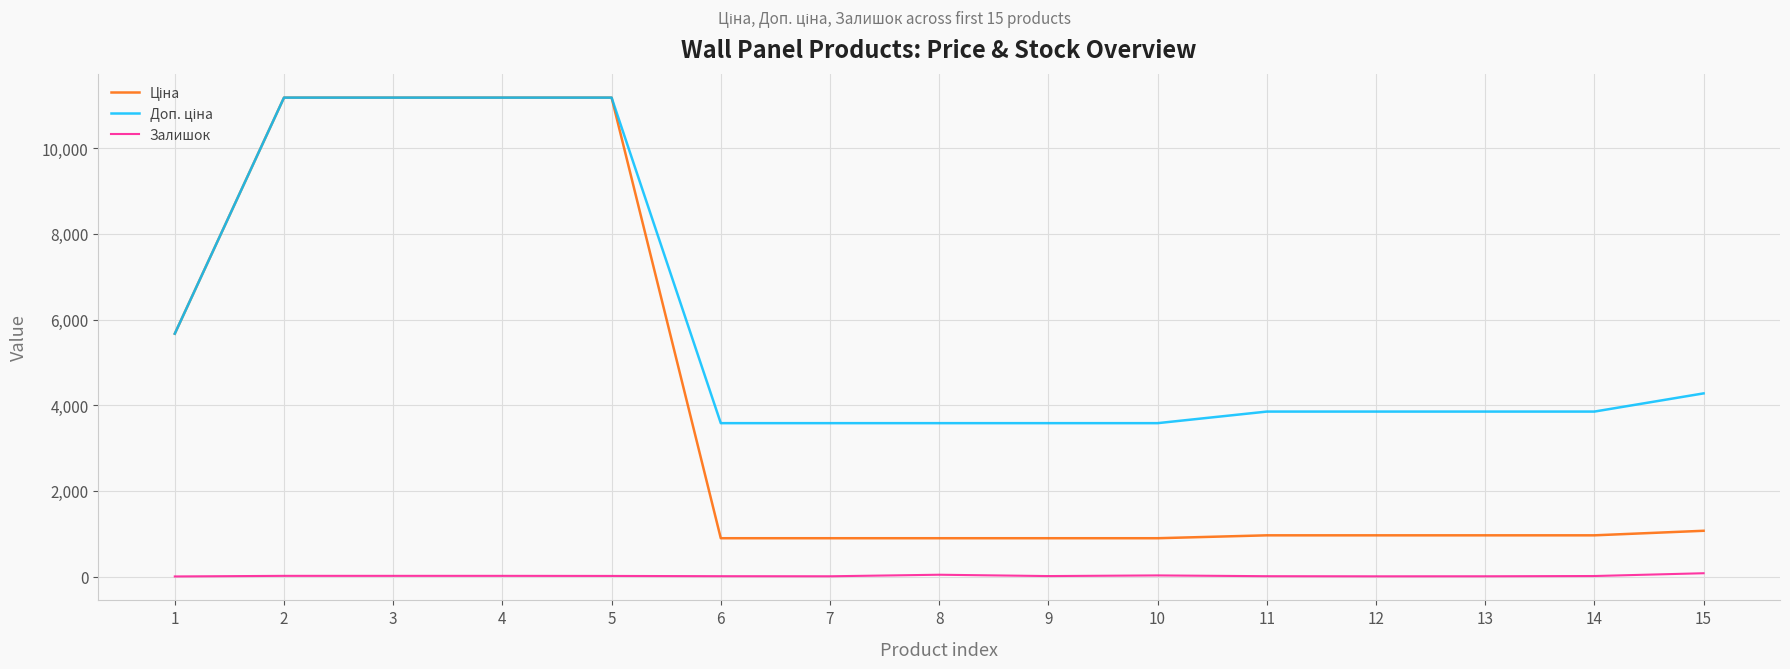

True or false: Ціна and Доп. ціна intersect in this chart.

False